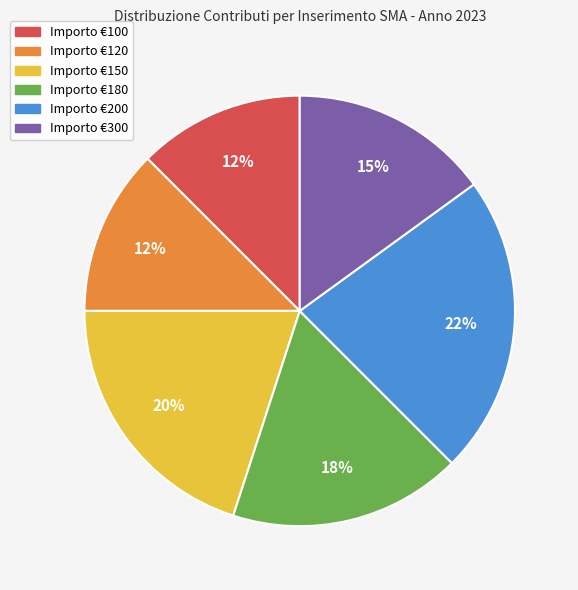

To the nearest percent, what is the difference between the largest and smallest slice percentages?

10%